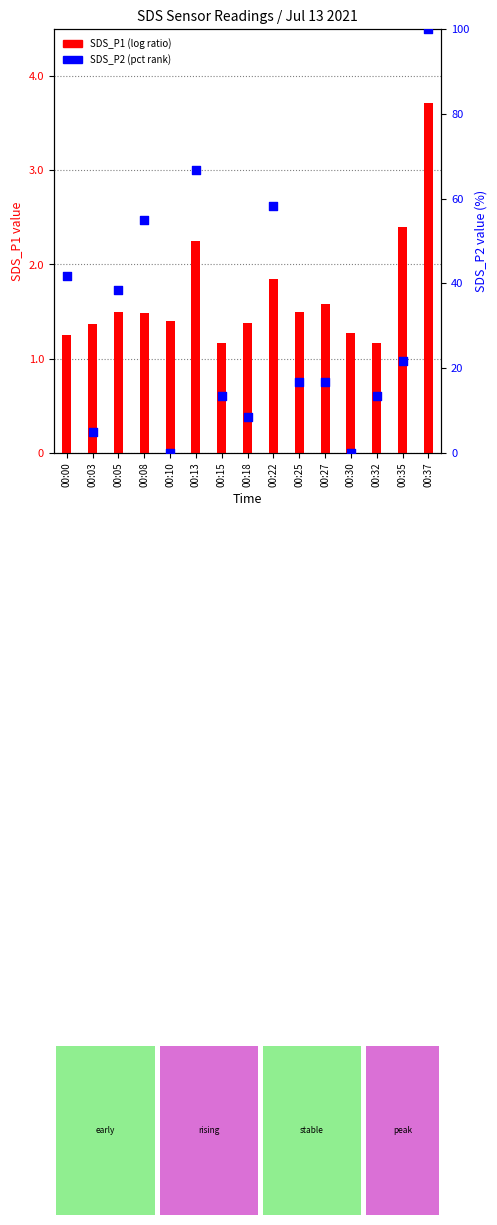

Which has a higher value, 00:18 or 00:22?

00:22